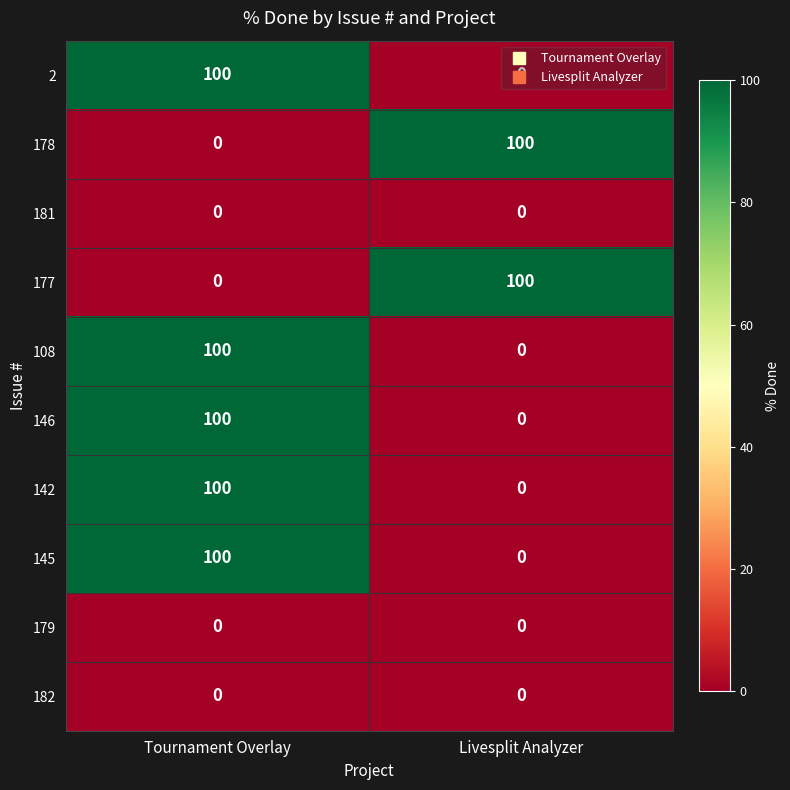

Which category has the lowest value in the 108 series?

Livesplit Analyzer